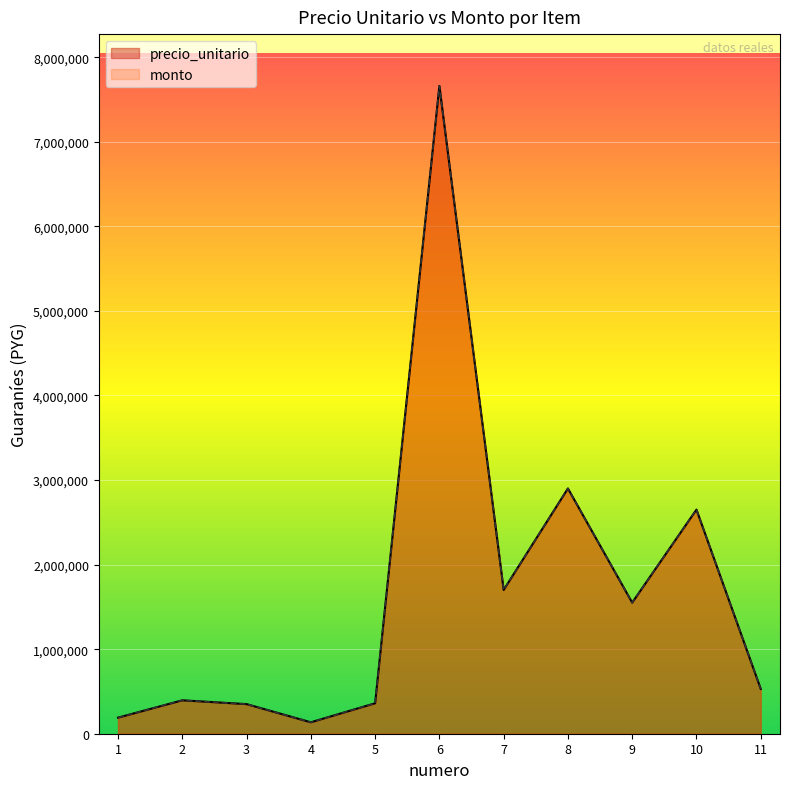

What is the sum of the precio_unitario values at 5 and 3?

710000